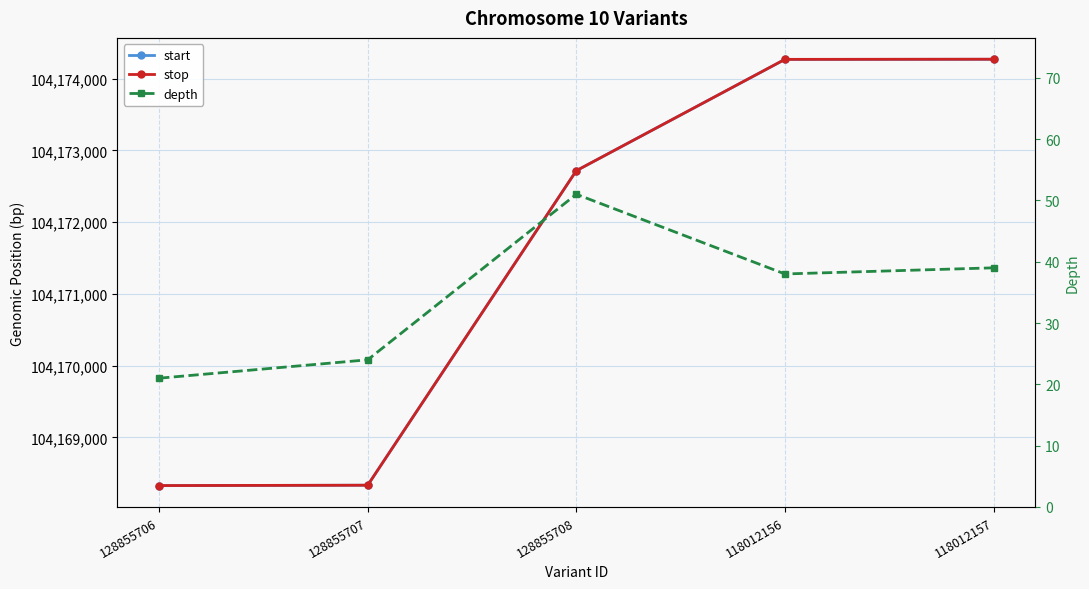

True or false: start has more than 0 points higher than both neighbors.

False